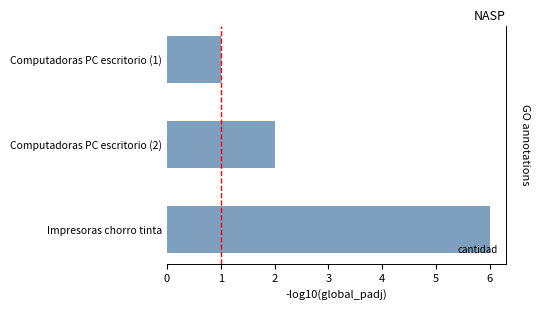

Count the values in the range 1 to 6.

3